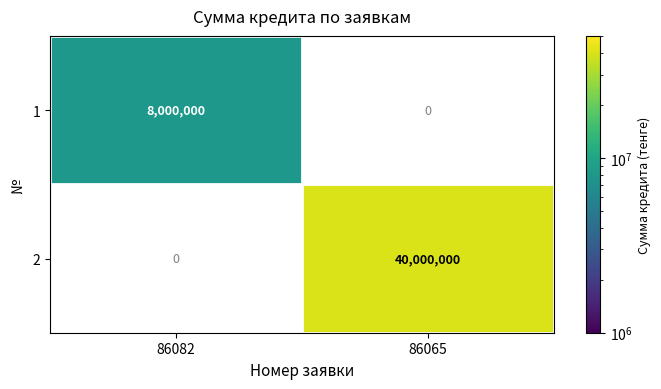

At how many categories does at least one series exceed 23054426?

1